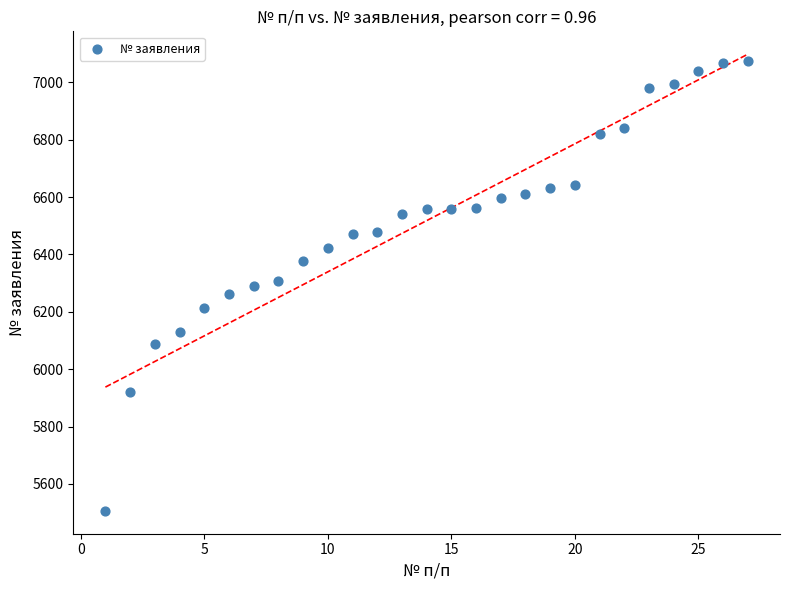

What is the range of Y values (max minus min)?

1569